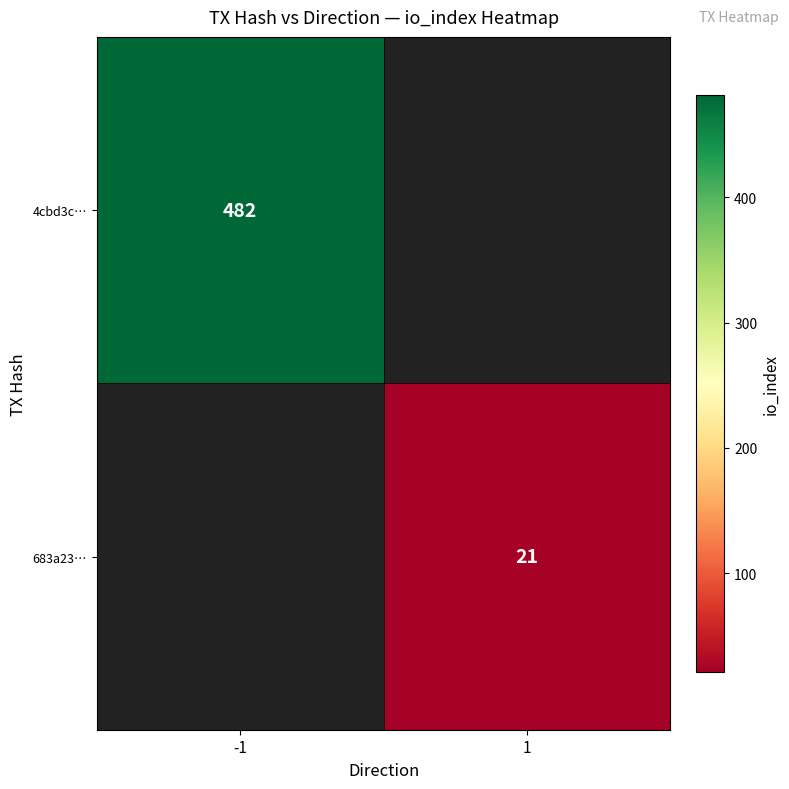

Which label corresponds to the largest value in the chart?

-1